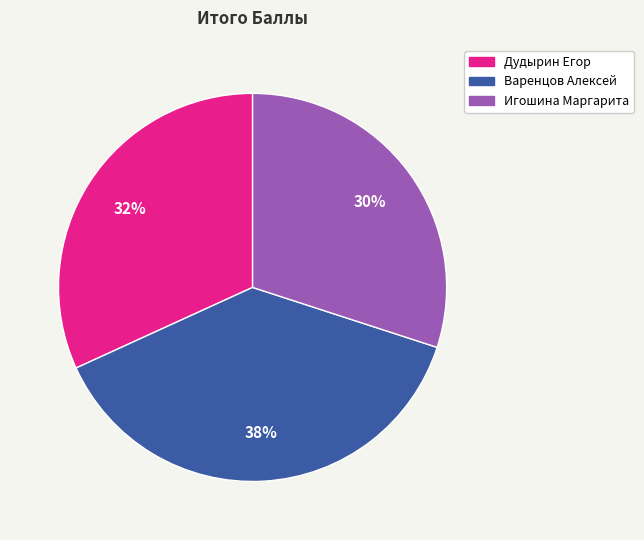

Is it true that Игошина Маргарита is 30% of the pie?

True